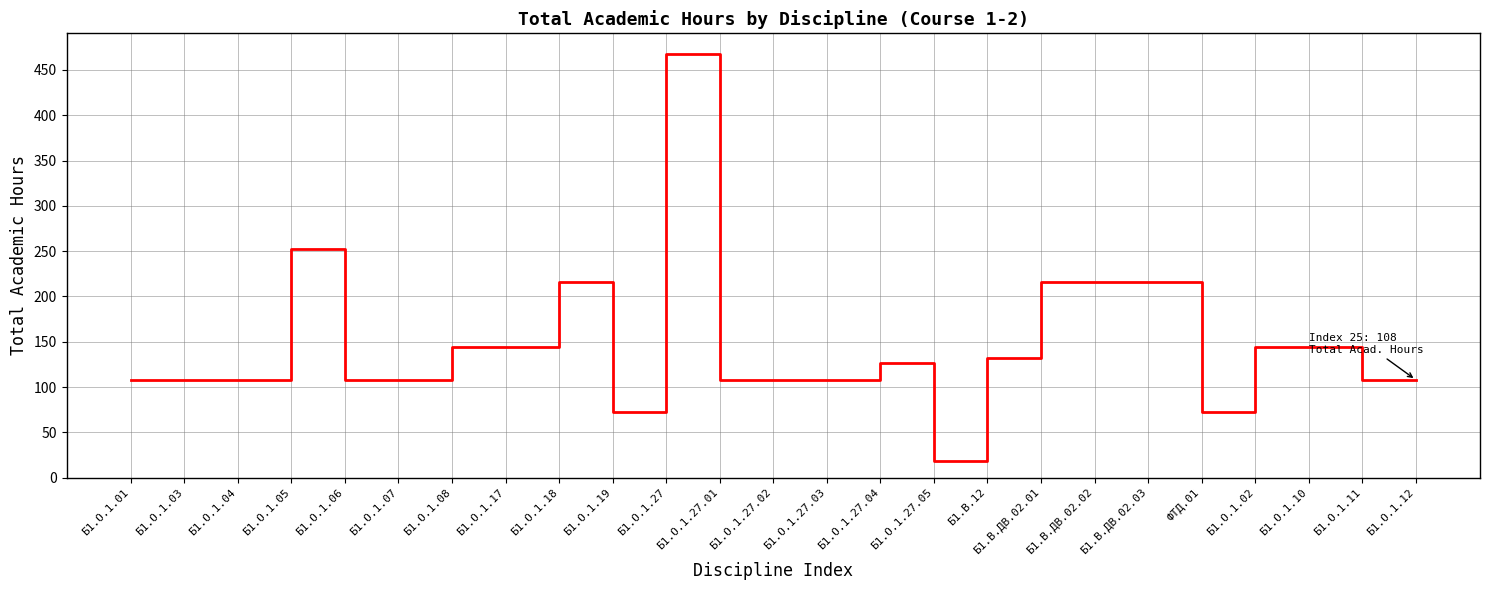

What is the change in value from Б1.О.1.08 to Б1.О.1.27.02?

-36